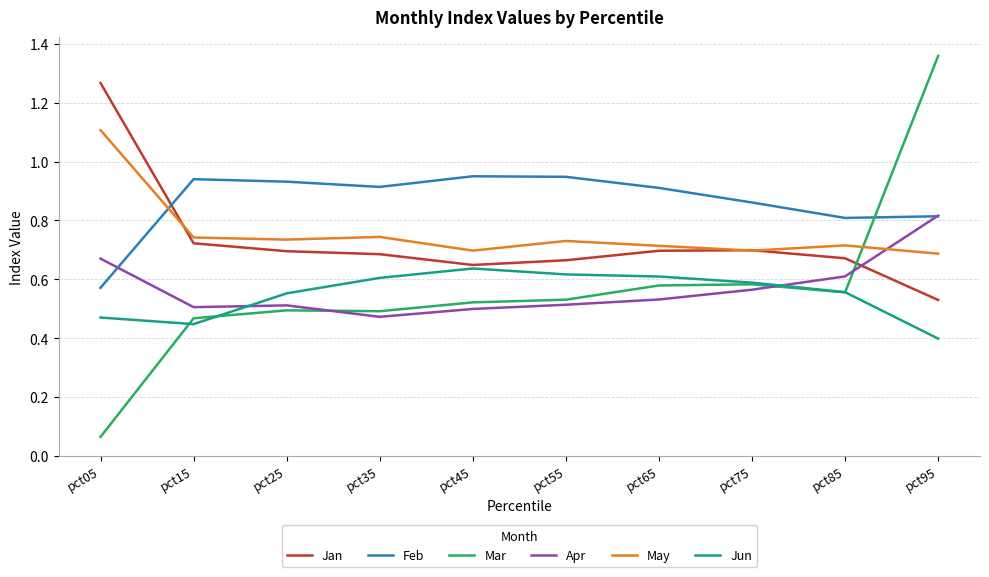

Is this an area chart (filled region under the line)?

No